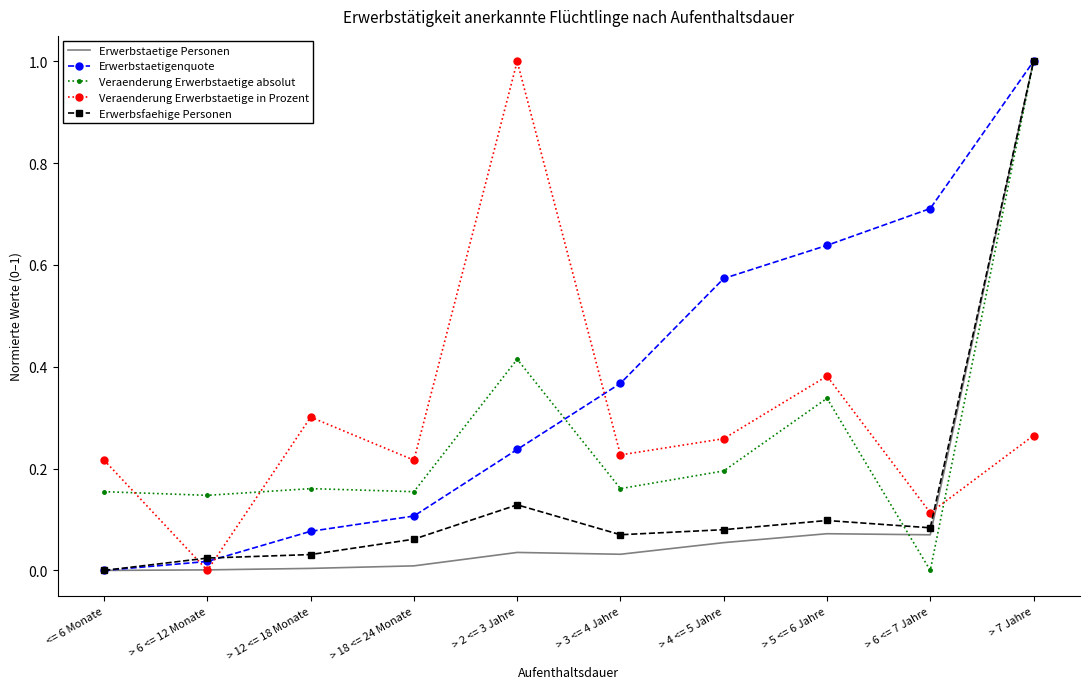

At > 3 <= 4 Jahre, list the series in order from largest to smallest.

Erwerbstaetigenquote, Veraenderung Erwerbstaetige in Prozent, Veraenderung Erwerbstaetige absolut, Erwerbsfaehige Personen, Erwerbstaetige Personen